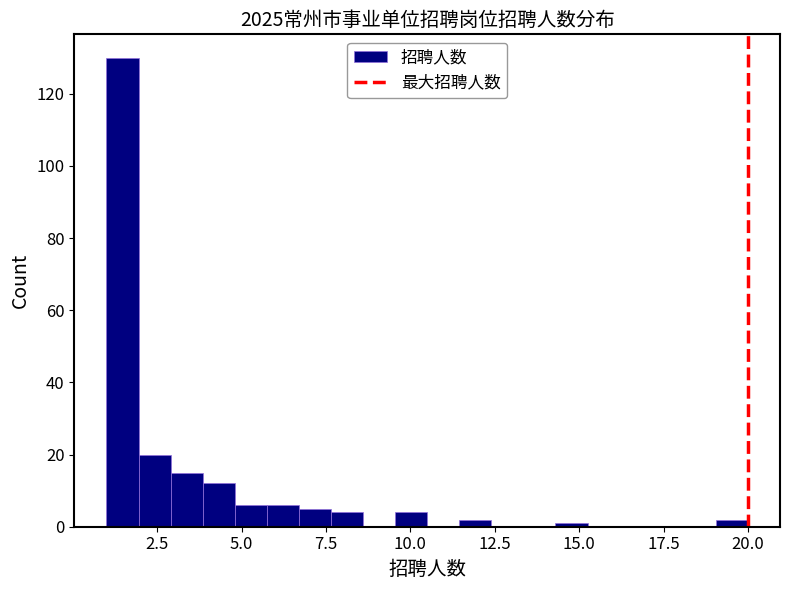

Read against the x-axis, roughly where is the centre of the tallest bar?

1.5